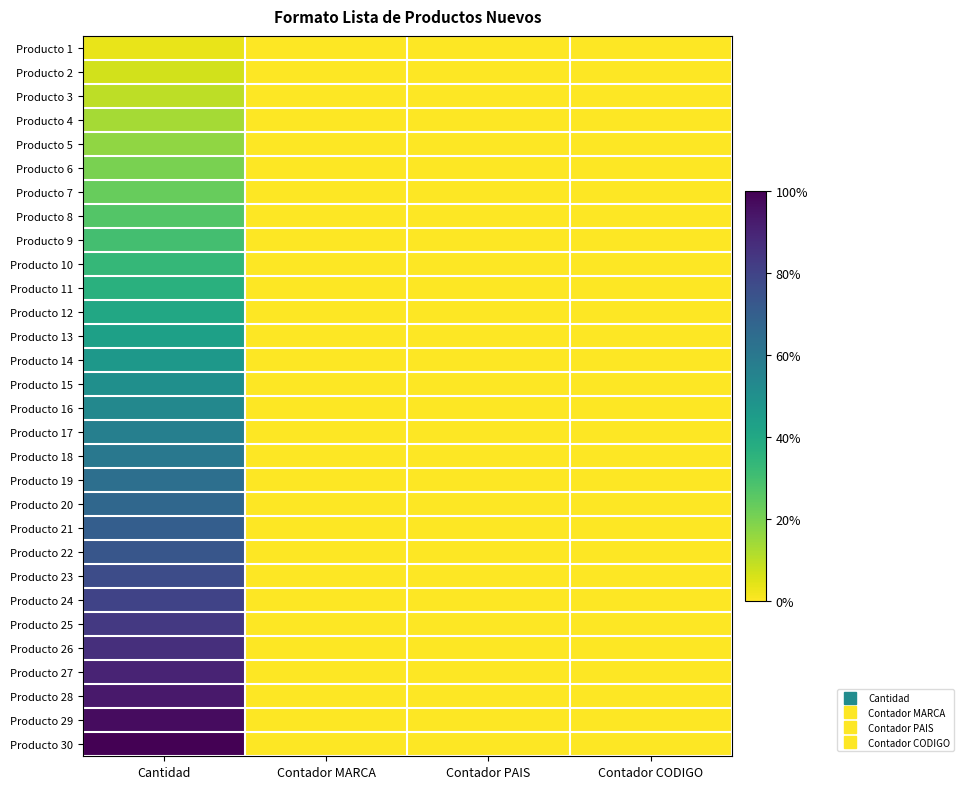

What is the maximum value shown in the chart?

1.0